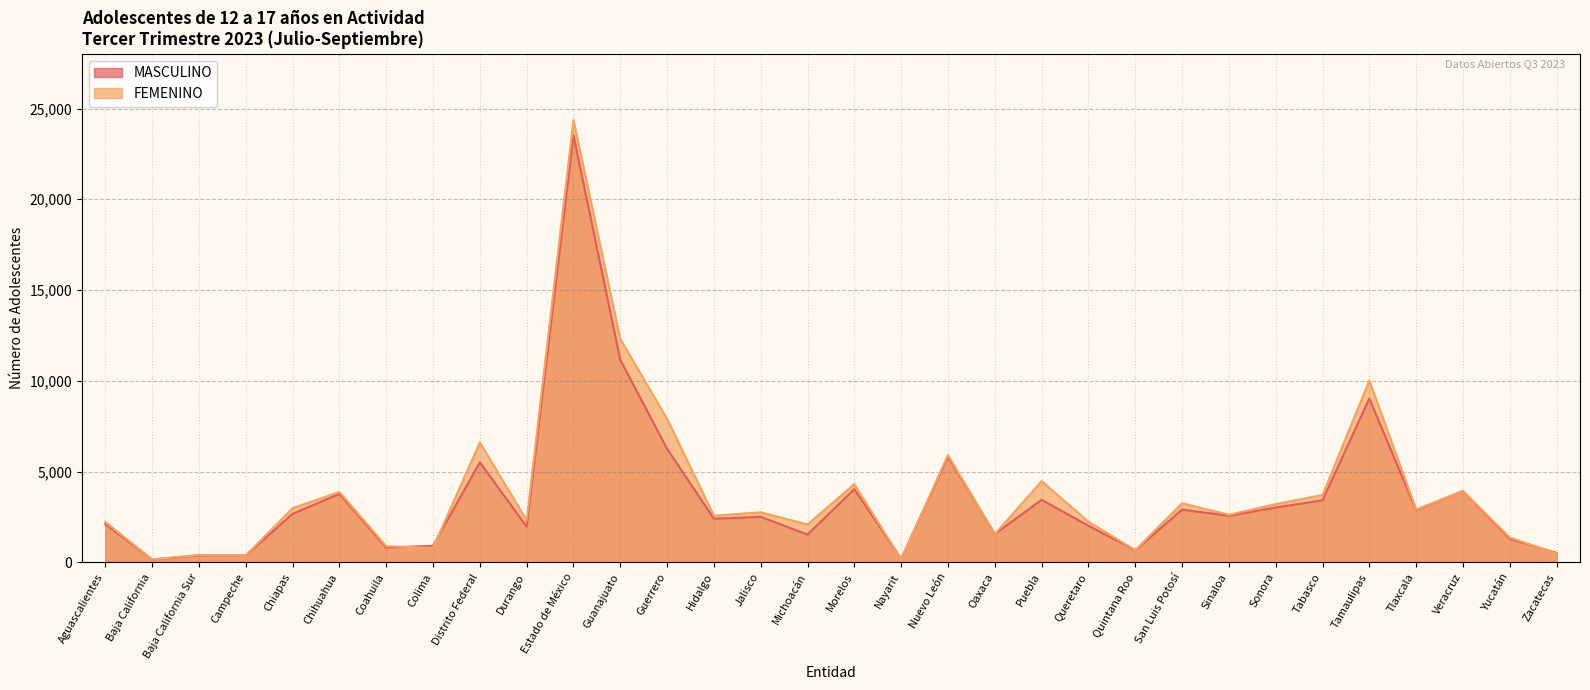

Which label corresponds to the smallest value in the chart?

Baja California